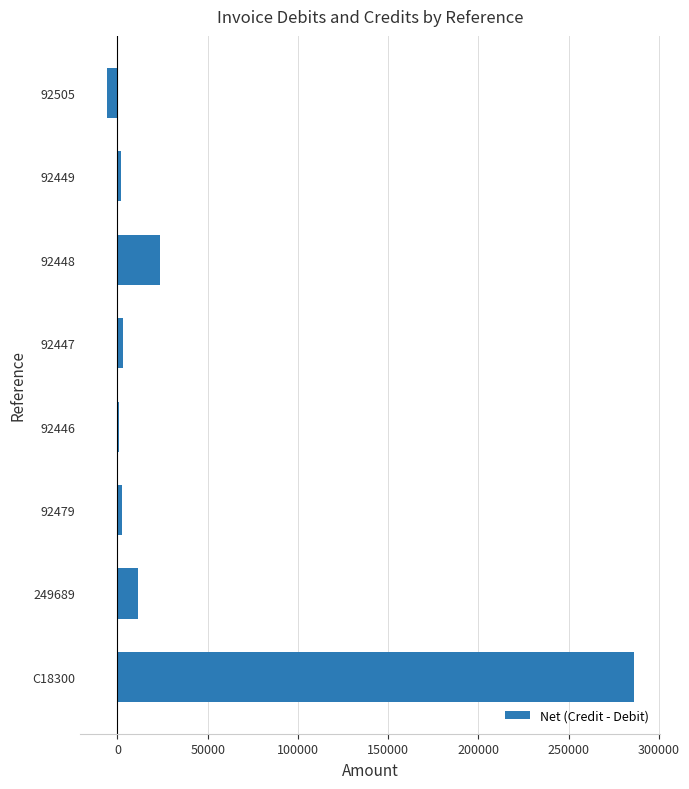

The chart shows a value of 2648.2 at 92479. True or false?

True